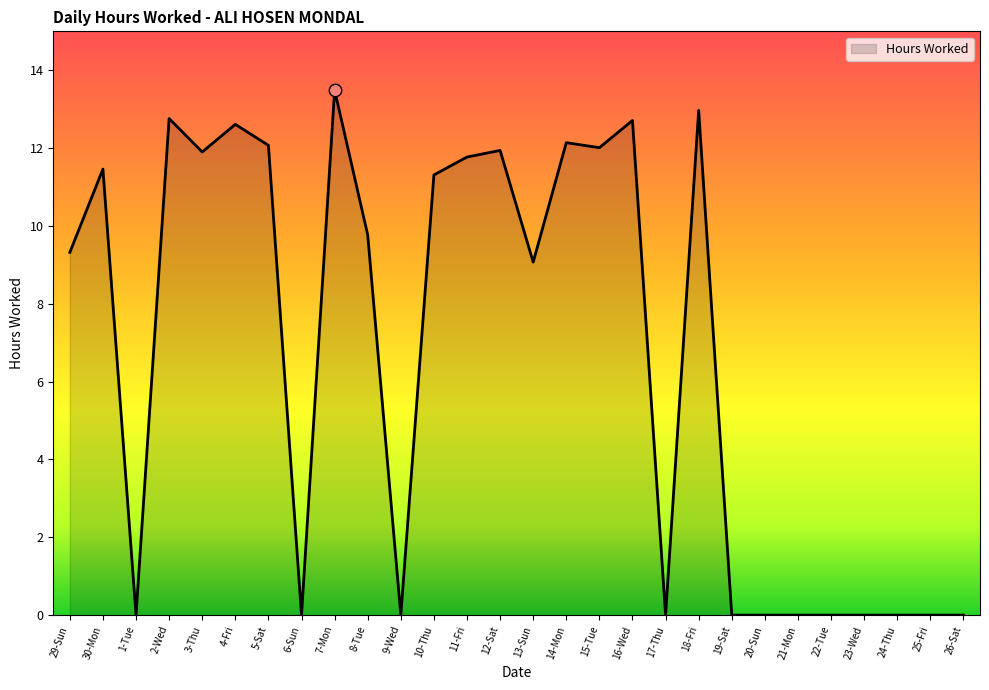

Which has a higher value, 18-Fri or 23-Wed?

18-Fri